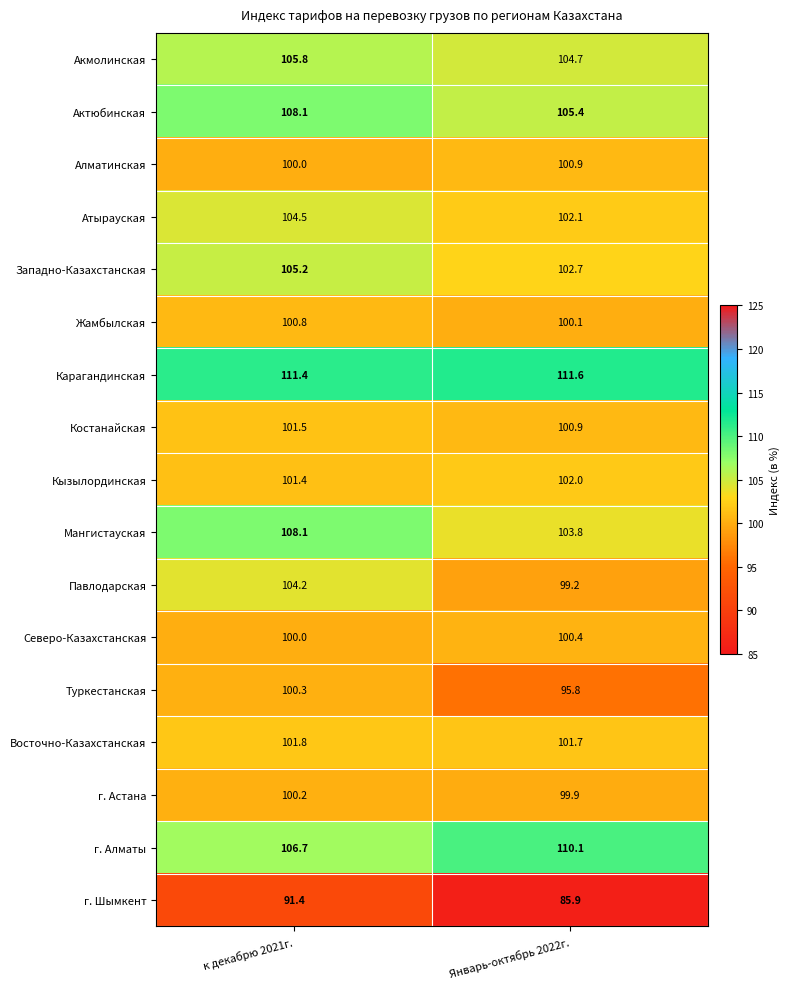

True or false: Костанайская has a value of 58.3 at Январь-октябрь 2022г..

False